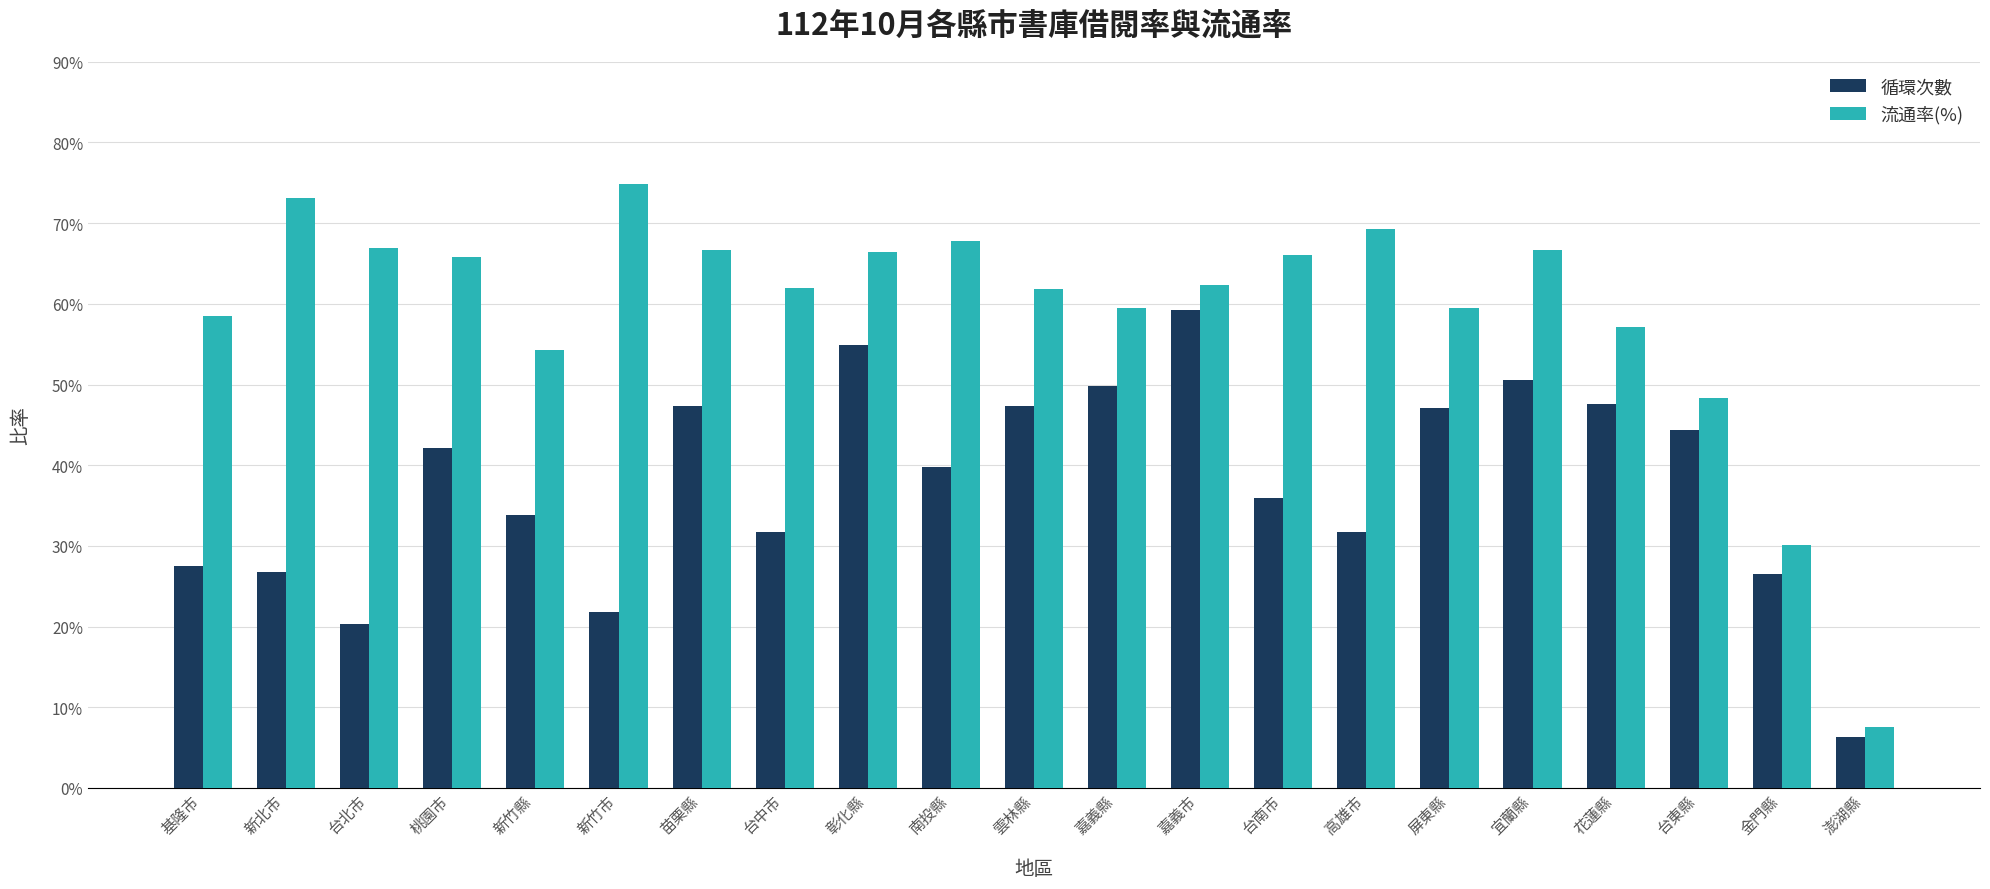

What is the highest value of the 循環次數 series?

0.6